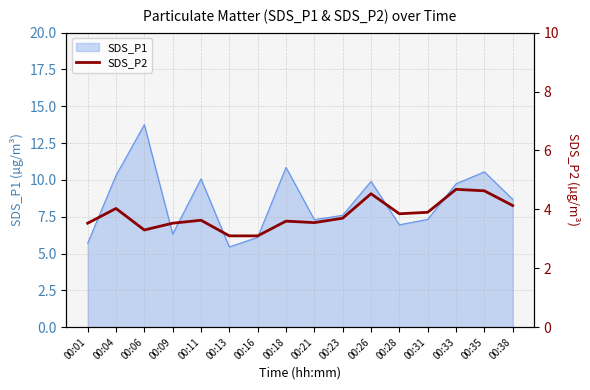

How many lines are shown in the chart?

1